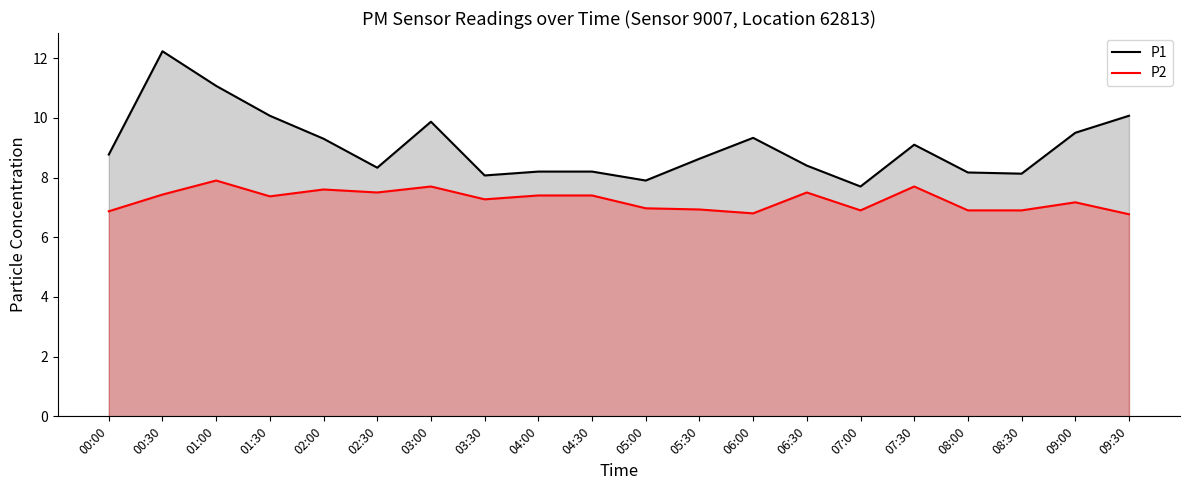

In P2, how many points are lower than both neighbors (excluding endpoints)?

5